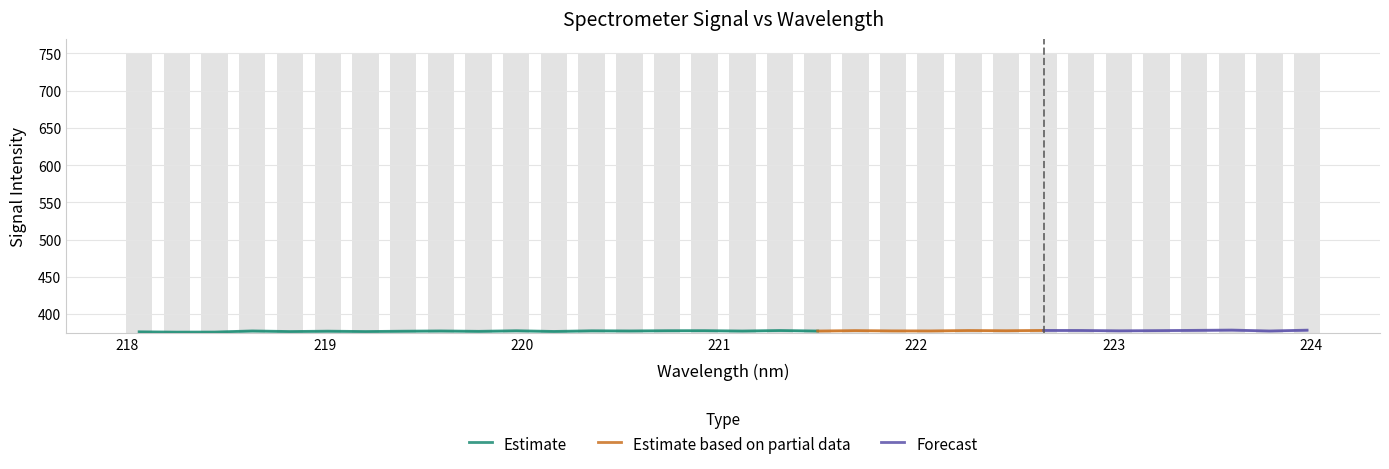

Which category has the lowest value across all series?

218.2508